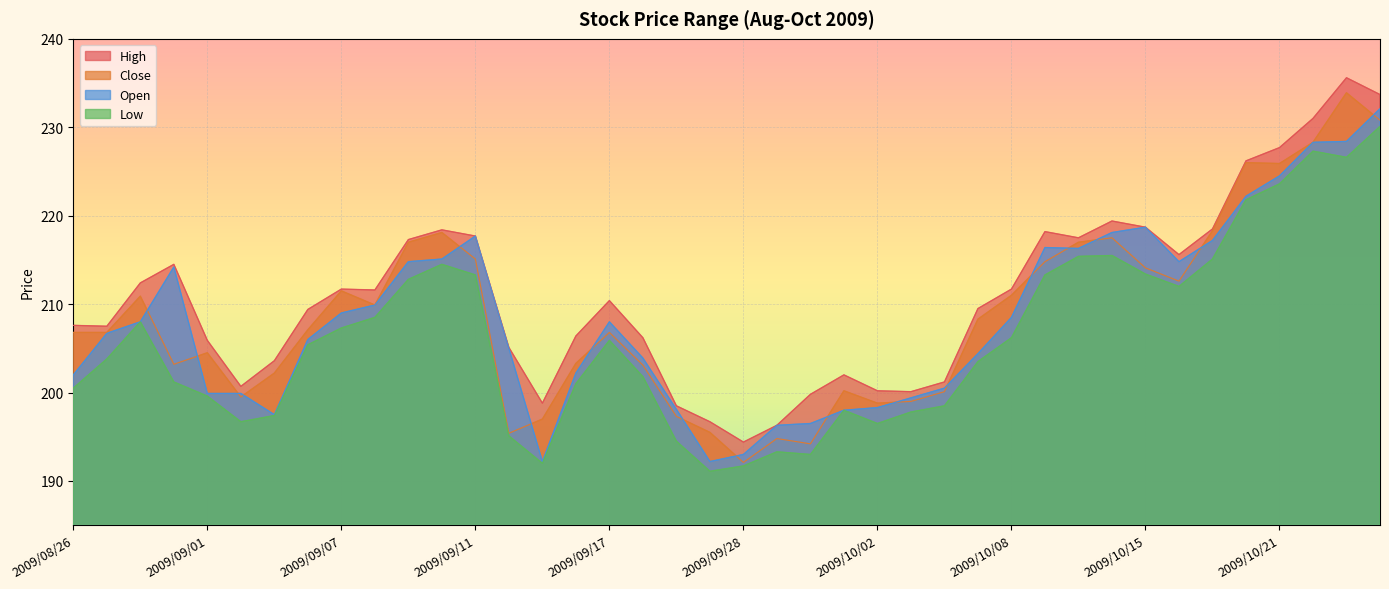

At which label does Open first exceed 208?

2009/08/31